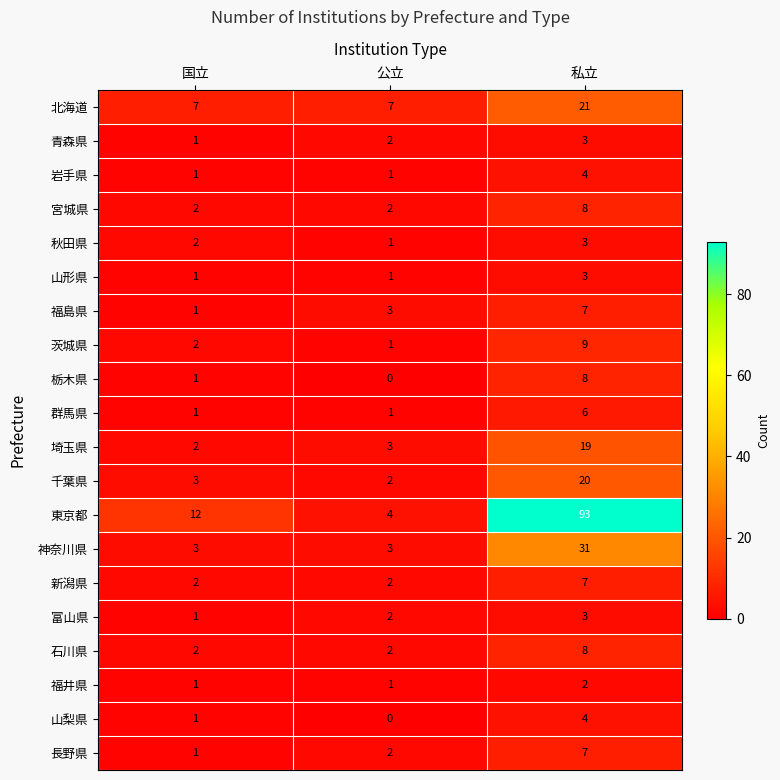

Count the 宮城県 values in the range 2 to 8.

3